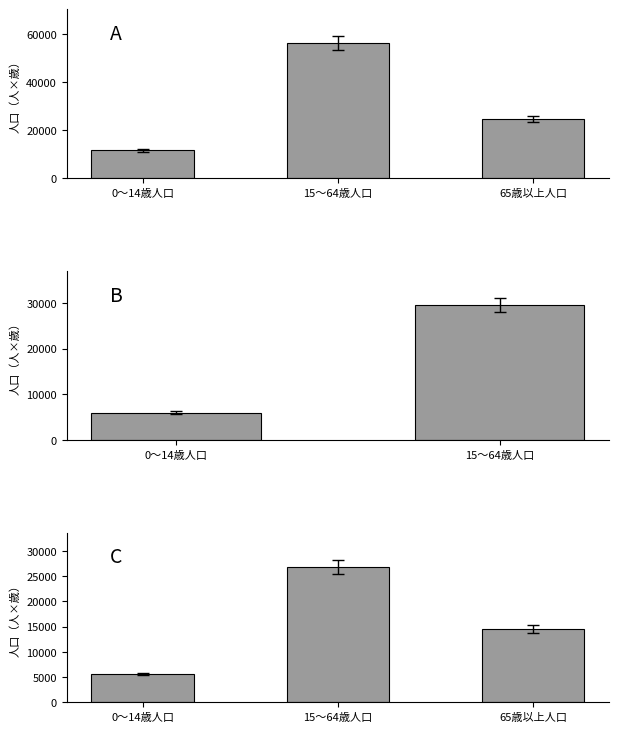

What is the sum of the 女（人×歳） values at 65歳以上人口 and 15～64歳人口?

39261.6